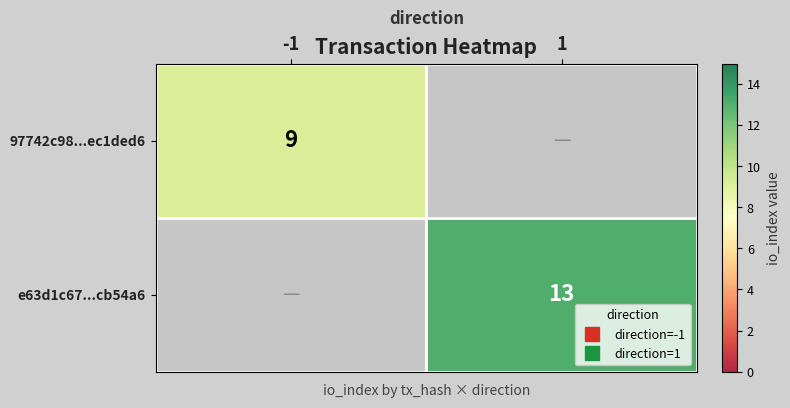

Which has a higher value, 1 or -1?

-1